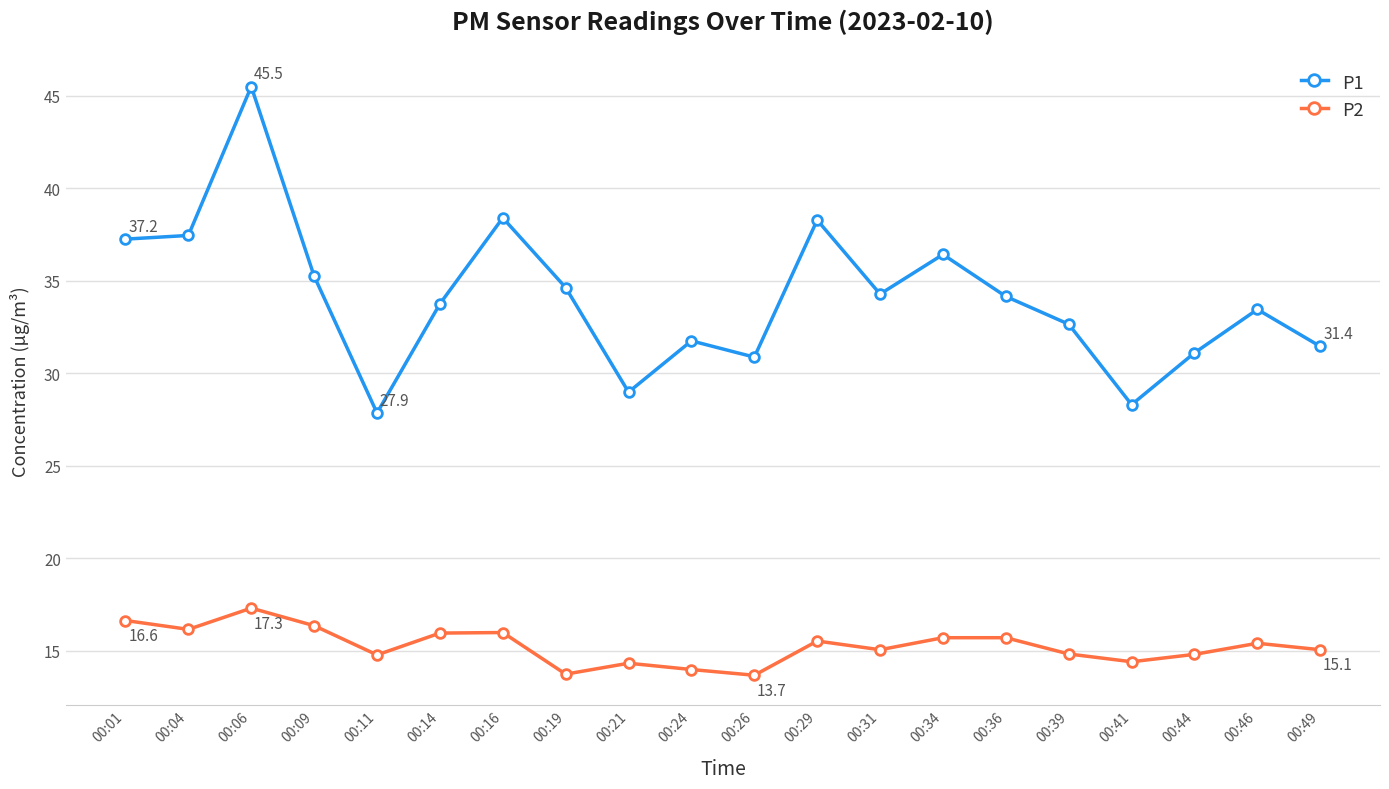

What are all the series names shown in the legend?

P1, P2